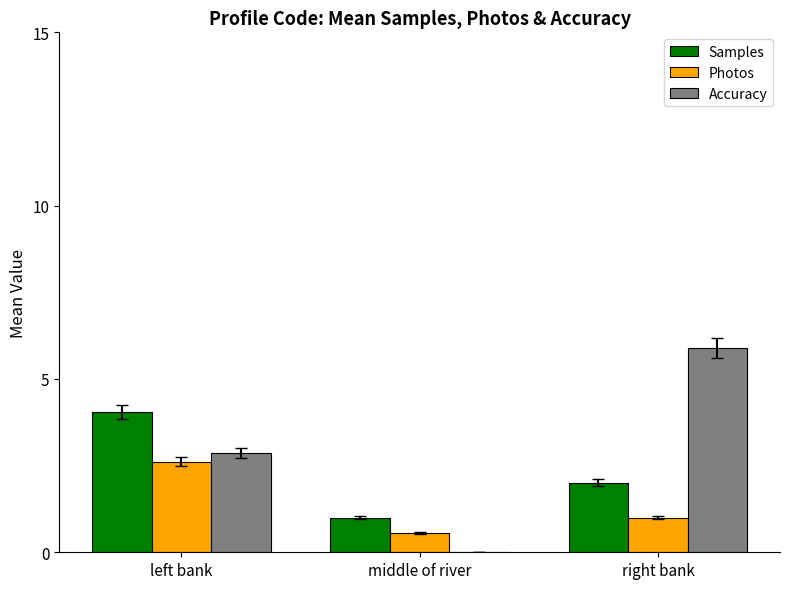

What is the highest value of the Accuracy series?

5.9